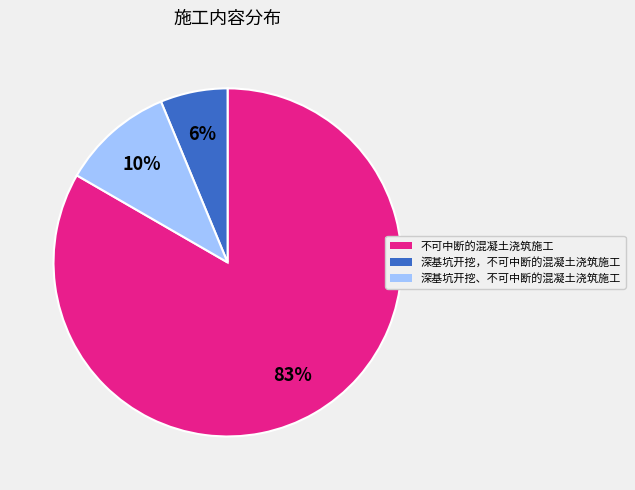

Count the number of slices in the pie.

3